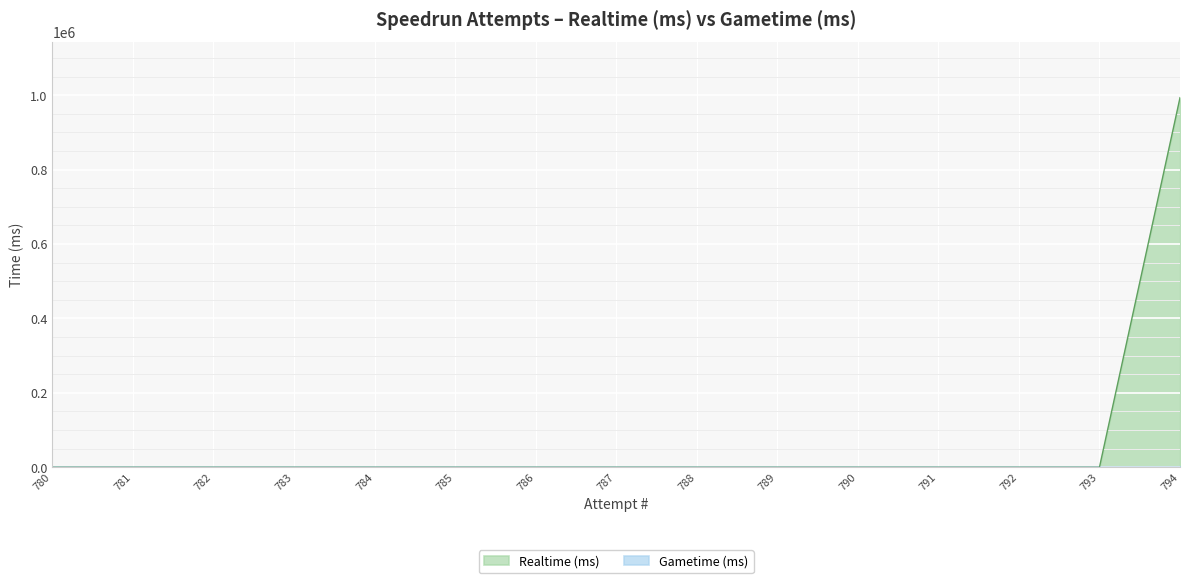

Which series has the largest range (max minus min)?

Realtime (ms)